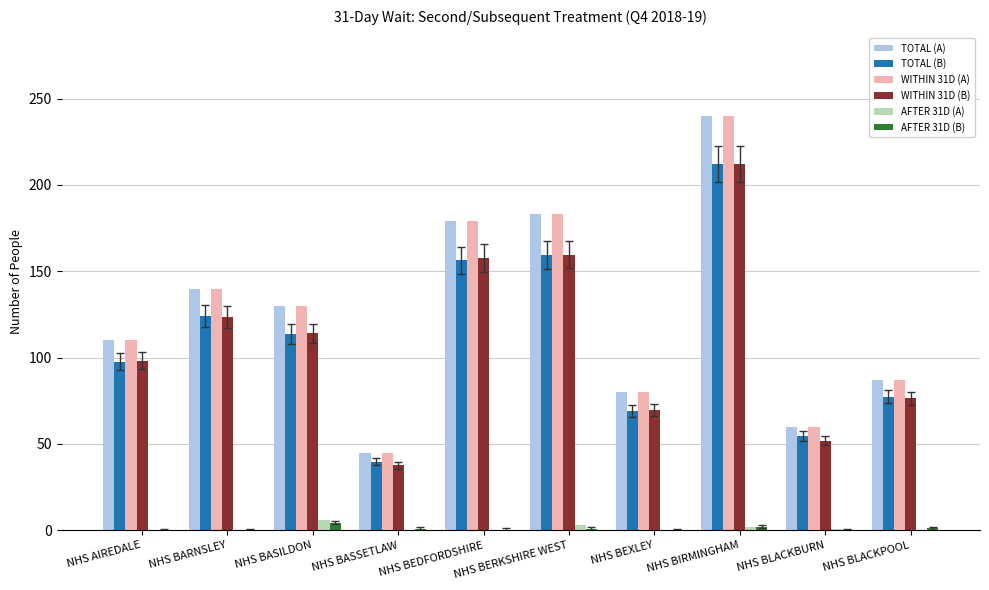

Reading left to right, transcribe all the data shown in this chart.

TOTAL (light): 110.0	140.0	130.0	45.0	179.0	183.0	80.0	240.0	60.0	87.0
TOTAL (dark): 97.7	124.1	113.7	39.8	156.4	159.5	69.3	212.1	54.7	77.4
WITHIN 31 DAYS (light): 110.0	140.0	130.0	45.0	179.0	183.0	80.0	240.0	60.0	87.0
WITHIN 31 DAYS (dark): 98.1	123.5	114.0	37.6	157.6	159.7	69.7	212.1	51.8	76.5
AFTER 31 DAYS (light): 0.0	0.0	6.0	0.0	0.0	3.0	0.0	2.0	1.0	0.0
AFTER 31 DAYS (dark): 0.0	0.0	4.5	0.7	0.5	0.8	0.0	2.2	0.0	1.1